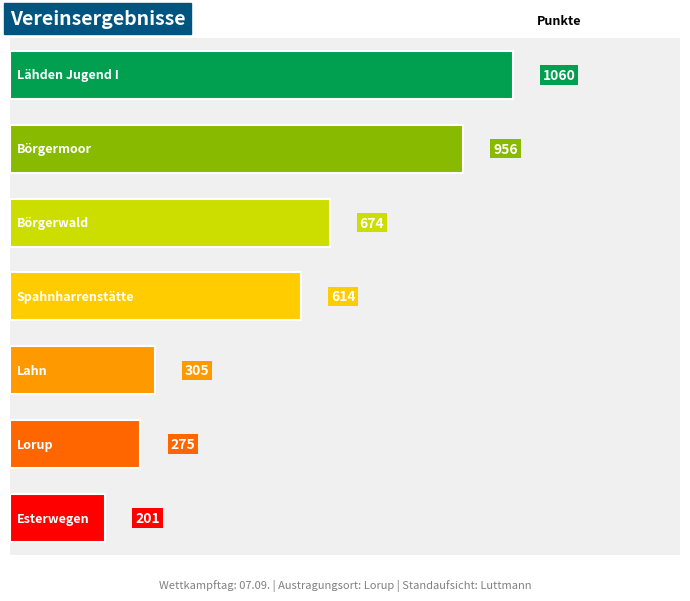

List the labels in order of value, largest first.

Lähden Jugend I, Börgermoor, Börgerwald, Spahnharrenstätte, Lahn, Lorup, Esterwegen